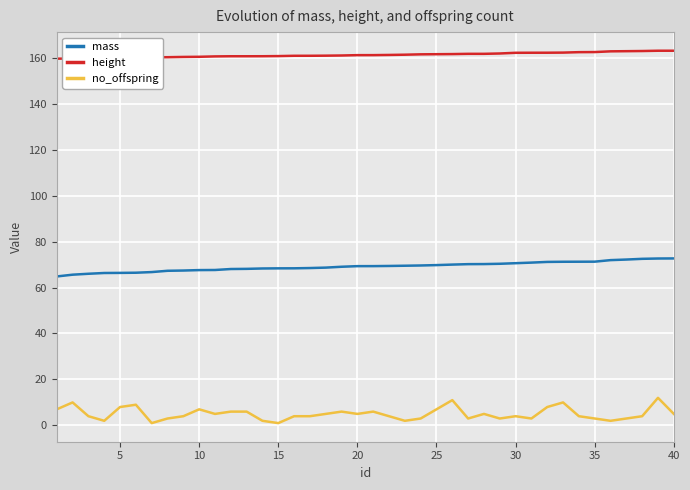

How many categories are shown in the chart?

40